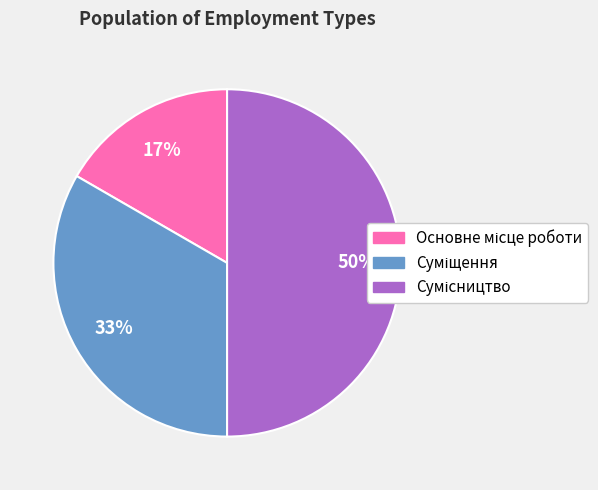

How many slices are in this pie chart?

3